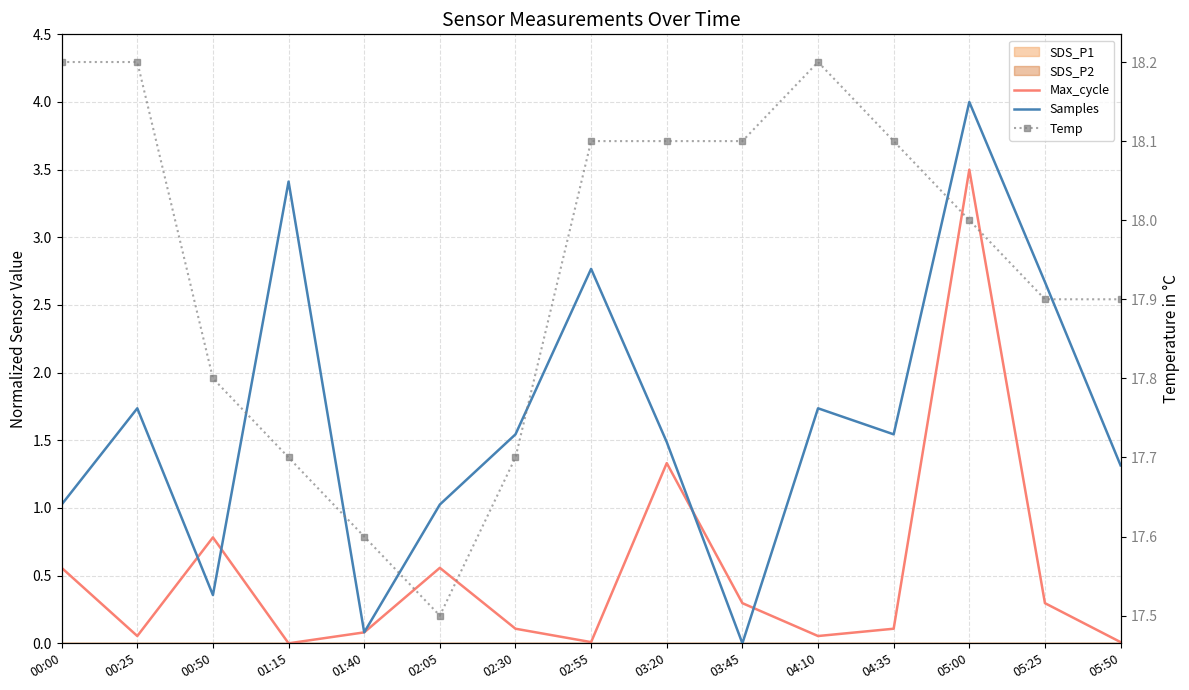

How many values in the Samples series are below 1?

3